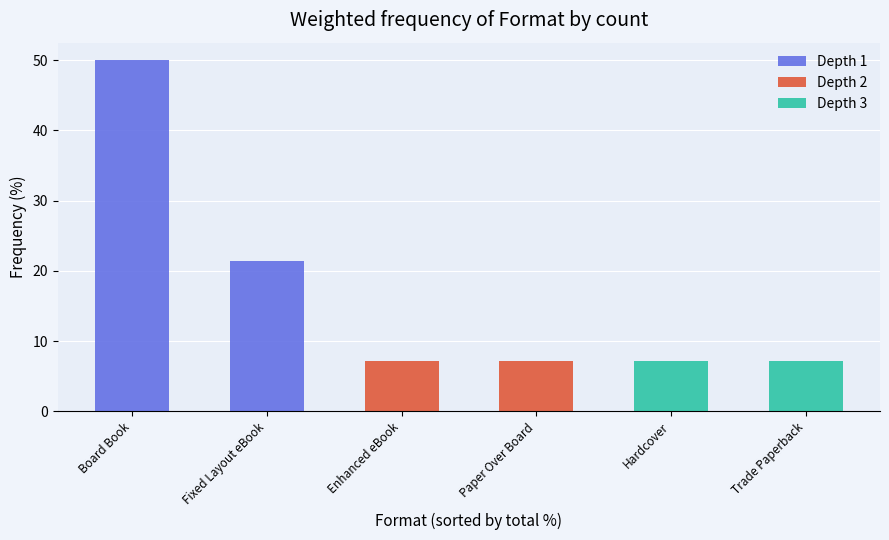

What is the sum of the Depth 2 values at Fixed Layout eBook and Paper Over Board?

7.1